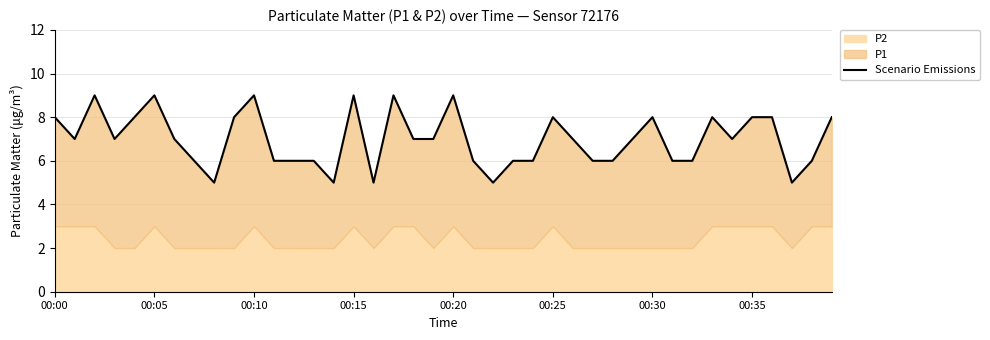

How many interior local valleys (lower than both neighbors) does the data have?

8